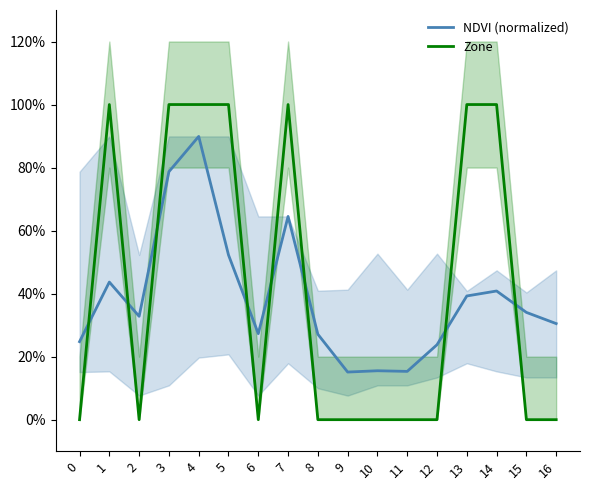

Where do Zone and NDVI (normalized) first cross each other?

0 and 1